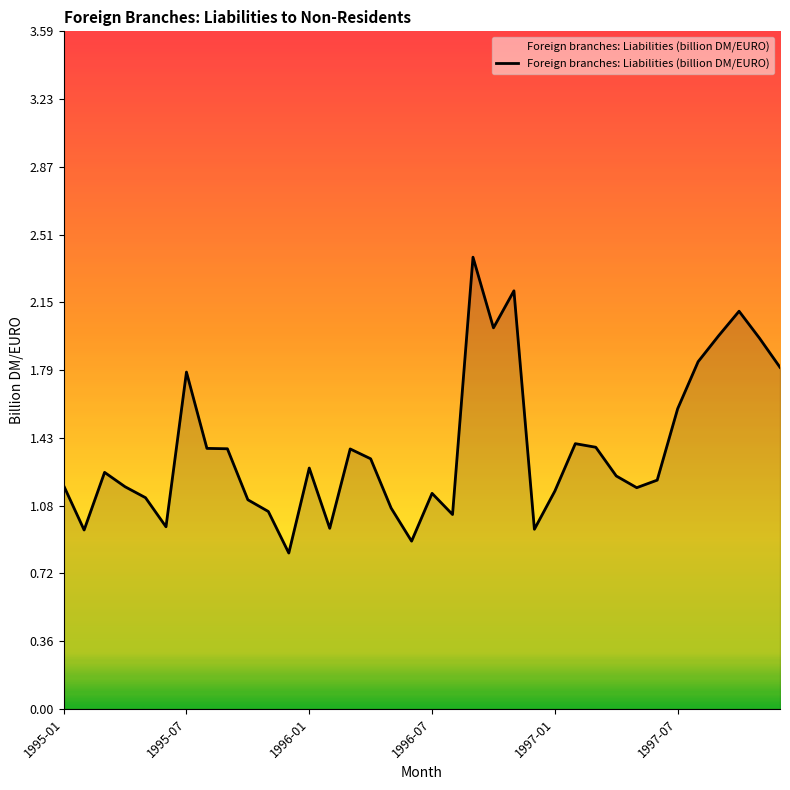

What is the maximum value shown in the chart?

2.4